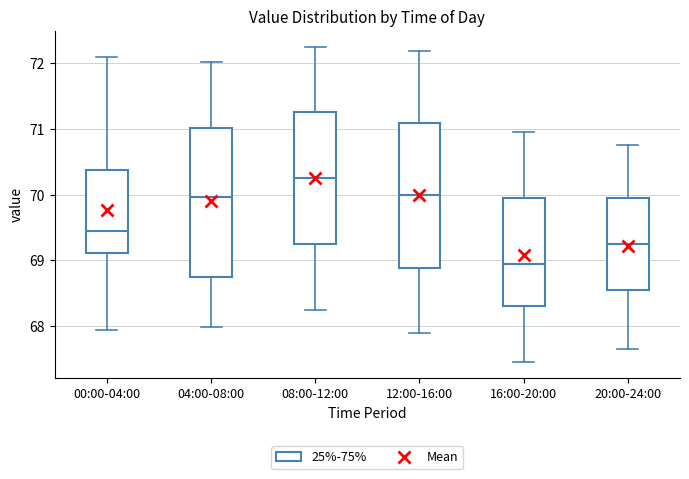

Where is the lower edge of the box for 04:00-08:00 on the y-axis? The values are not printed on the chart, so give them approximately, as read against the axis.

68.7